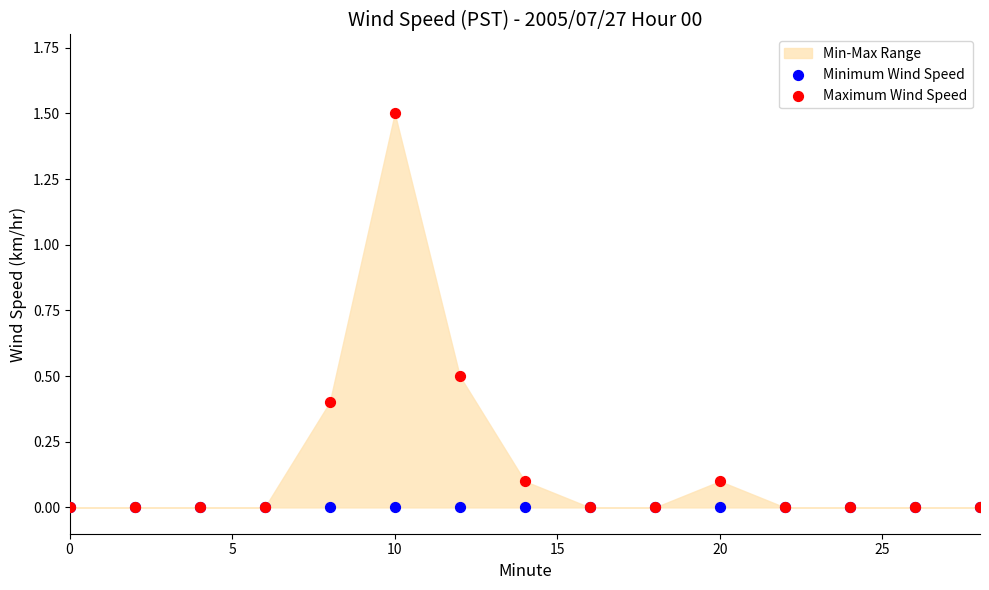

Which series reaches the maximum Y coordinate?

Maximum Wind Speed